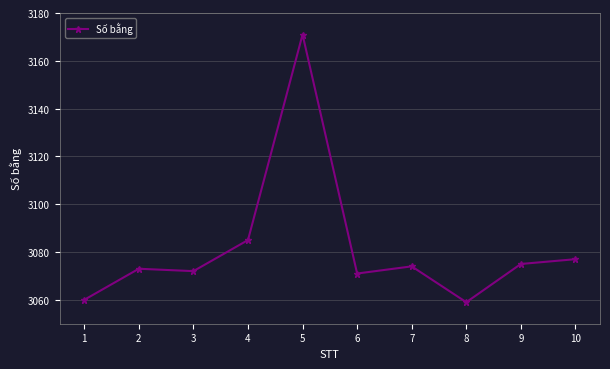

What is the difference between the values at 6 and 8?

12